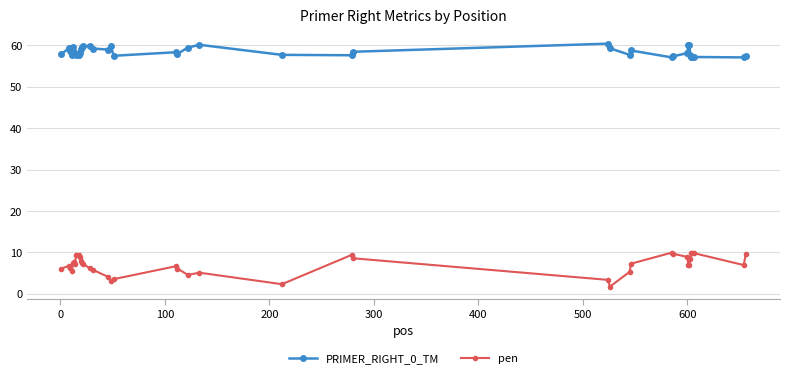

What is the lowest value of the PRIMER_RIGHT_0_TM series?

57.1